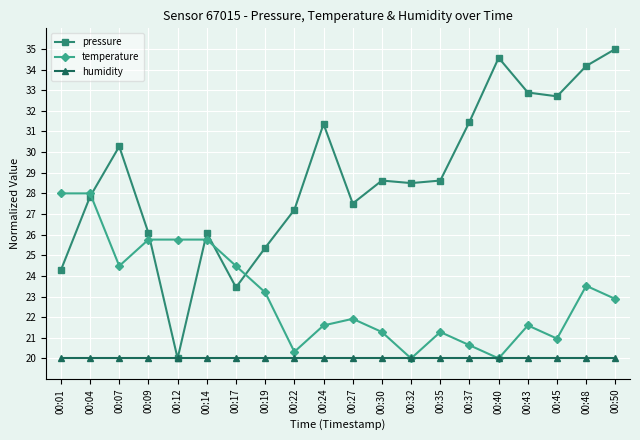

What are all the series names shown in the legend?

pressure, temperature, humidity